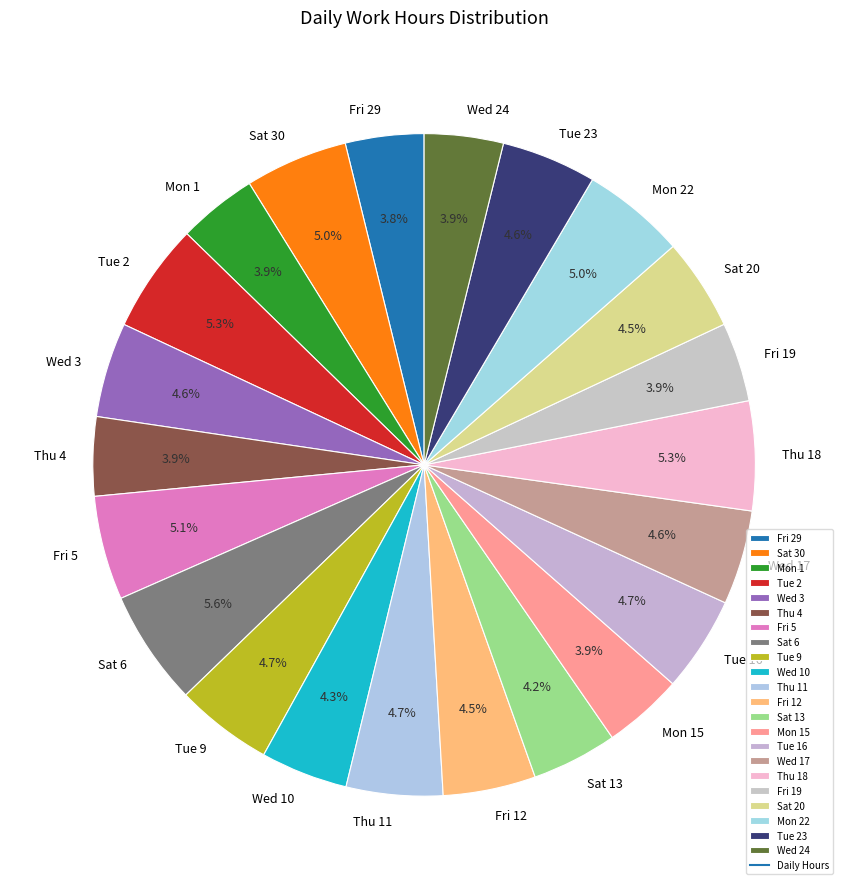

How many slices are in this pie chart?

22